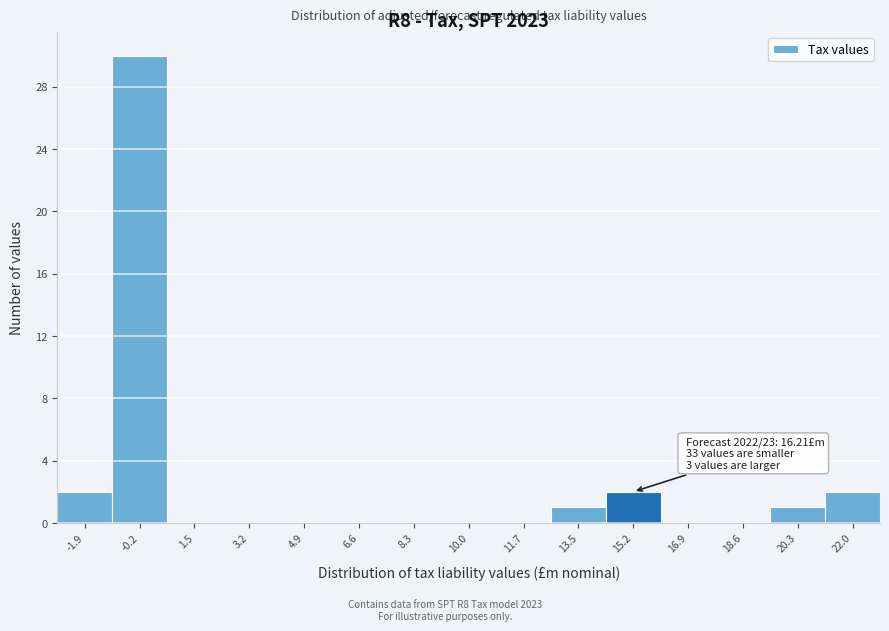

Reading right to left, what are all the values shown in this chart?

22.0=2	20.3=1	18.6=0	16.9=0	15.2=2	13.5=1	11.7=0	10.0=0	8.3=0	6.6=0	4.9=0	3.2=0	1.5=0	-0.2=30	-1.9=2